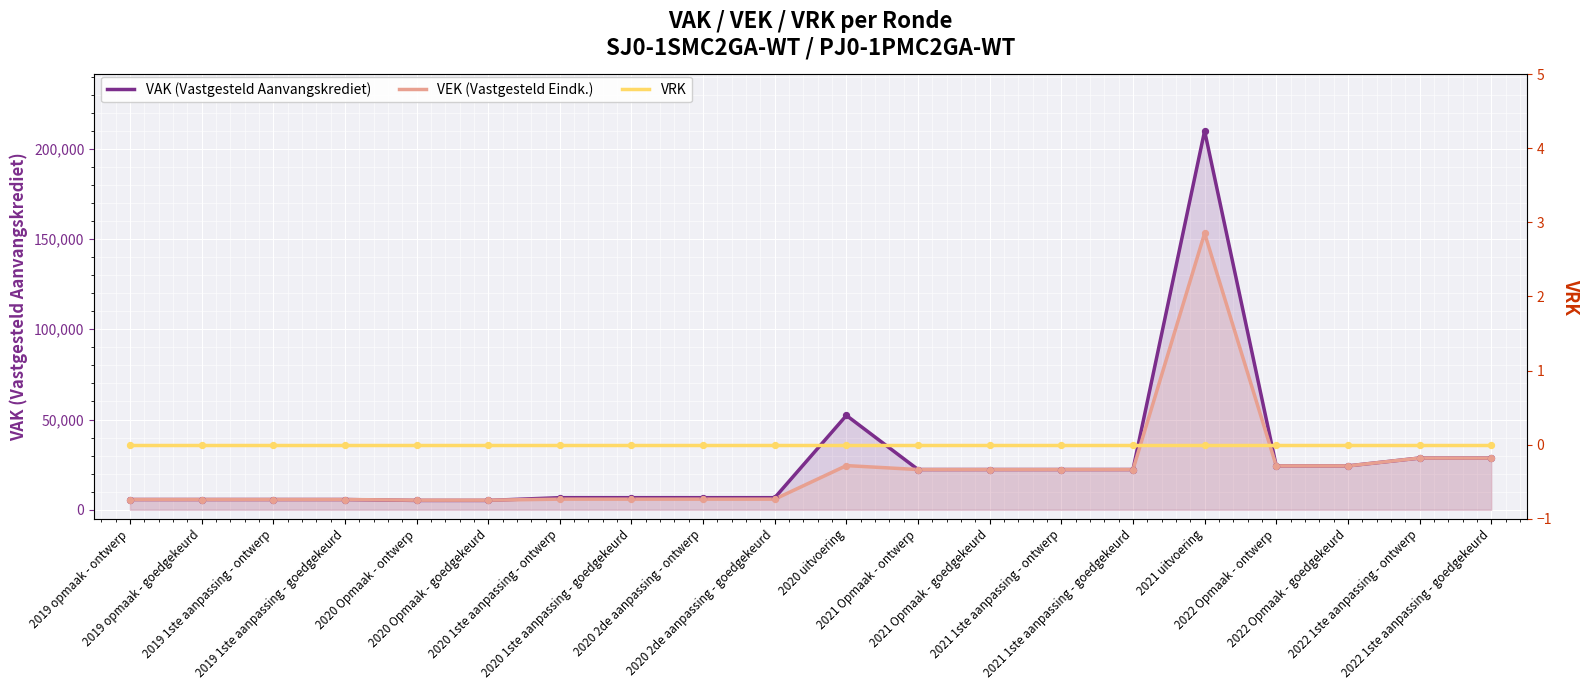

Which series contains the highest Y value?

VAK